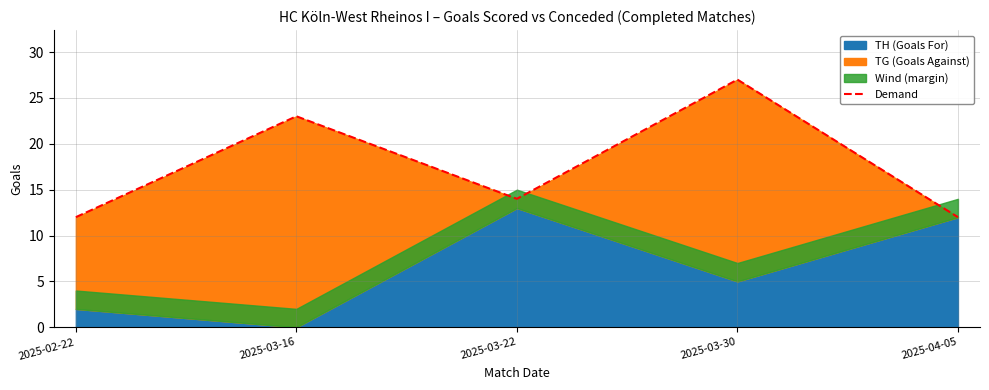

Where does the data first go above 14?

2025-03-16